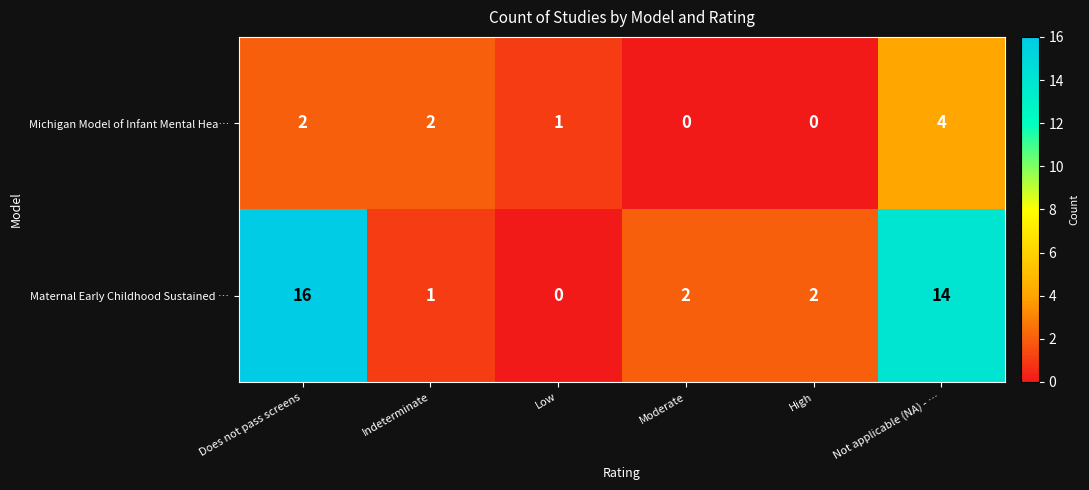

At which category does the chart reach its peak across all series?

Does not pass screens